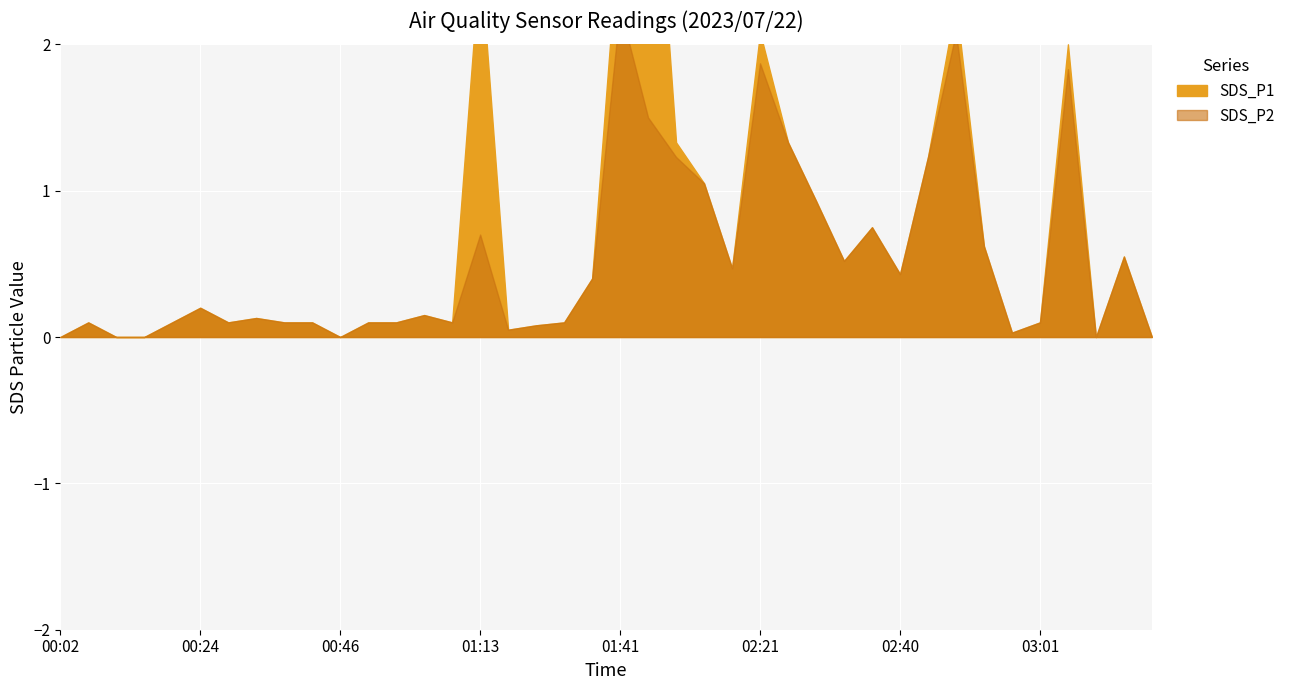

At 00:51, list the series in order from largest to smallest.

SDS_P1, SDS_P2